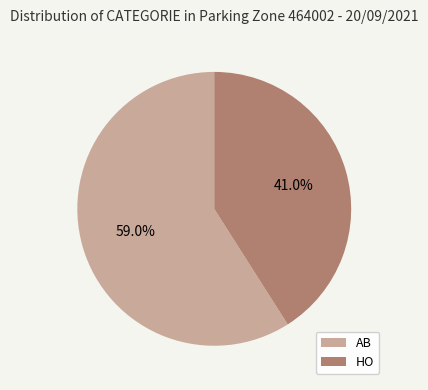

Is the sum of HO and AB greater than half?

Yes